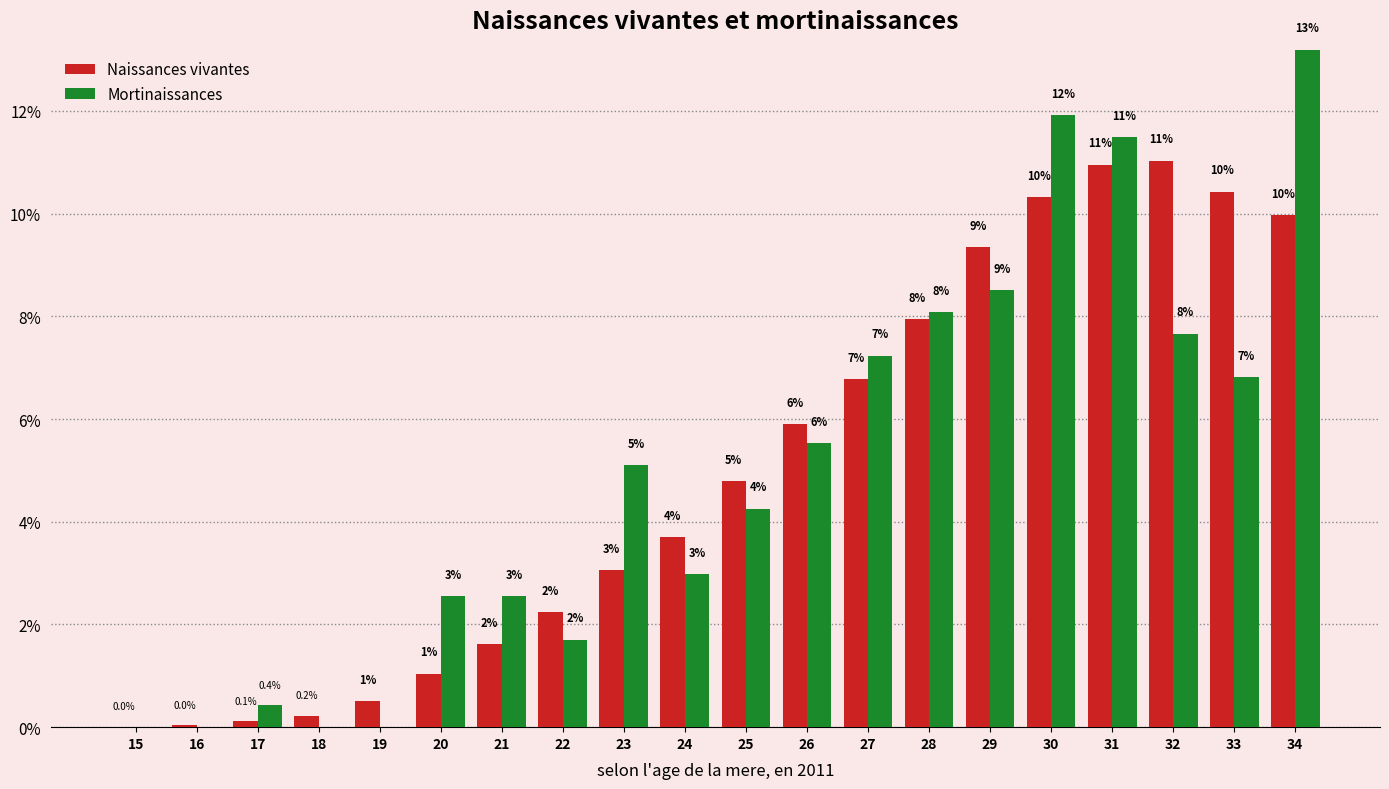

Does the chart contain stacked bars?

No